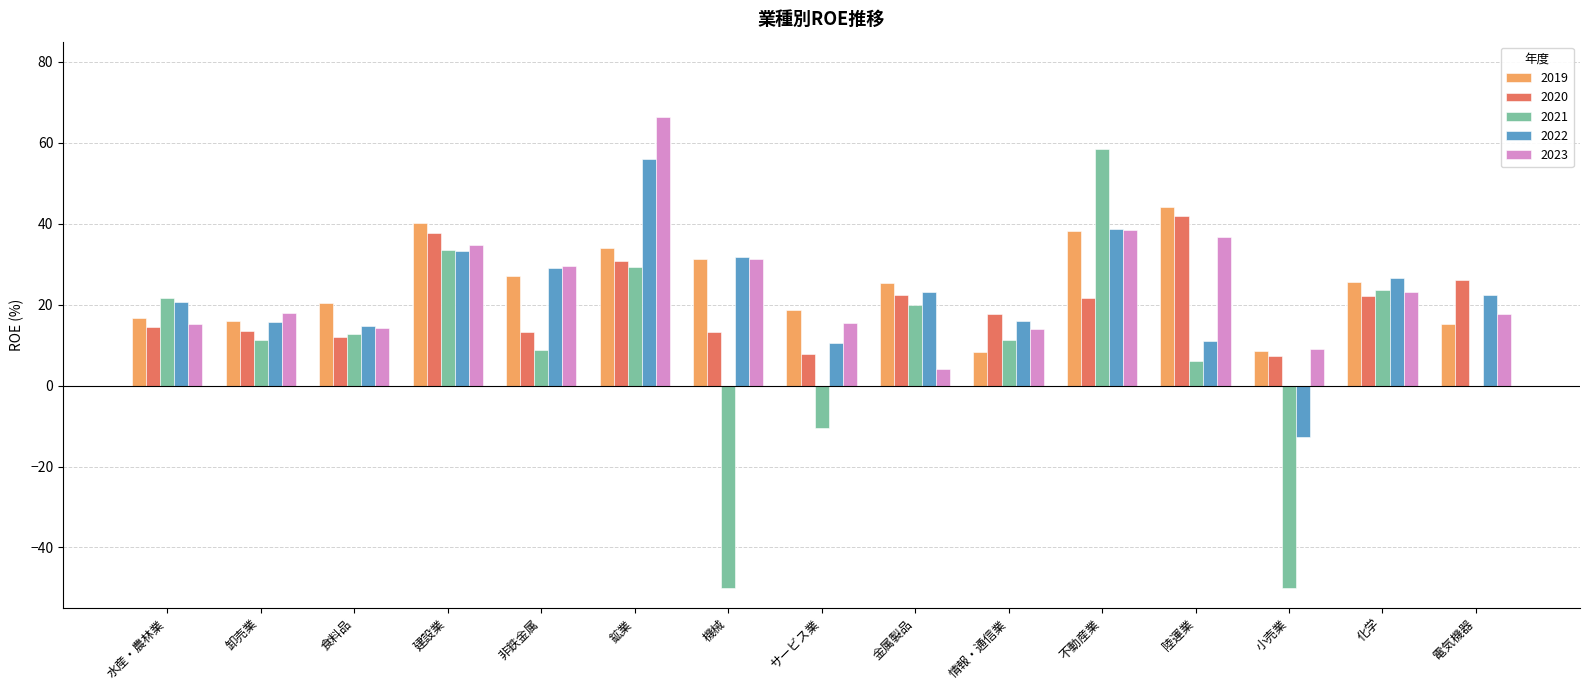

What is the total value across all series at 非鉄金属?

107.7